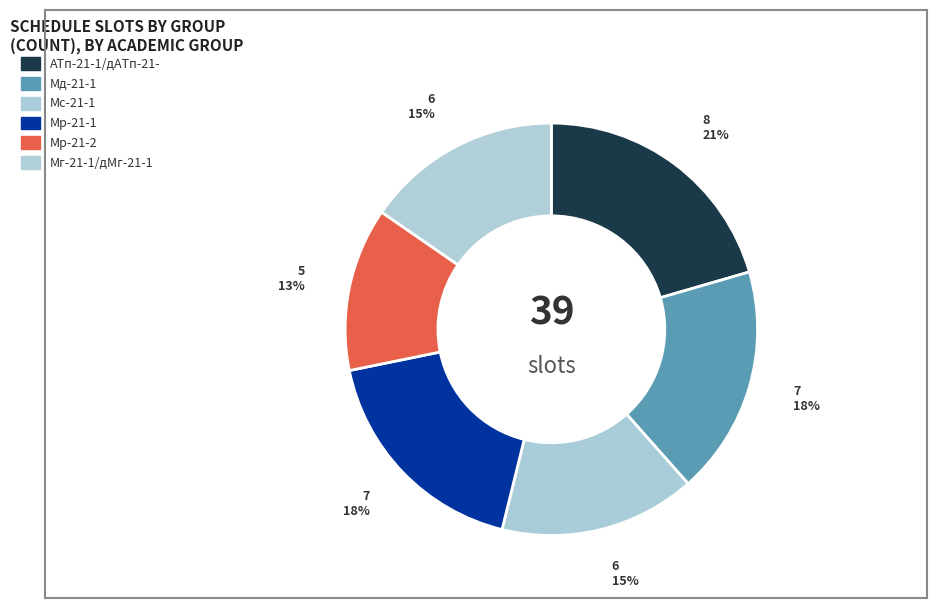

Combined, do АТп-21-1/дАТп-21- and Мс-21-1 account for over 50%?

No